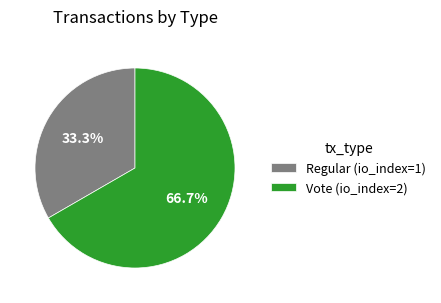

Combined, do Regular and Vote account for over 50%?

Yes